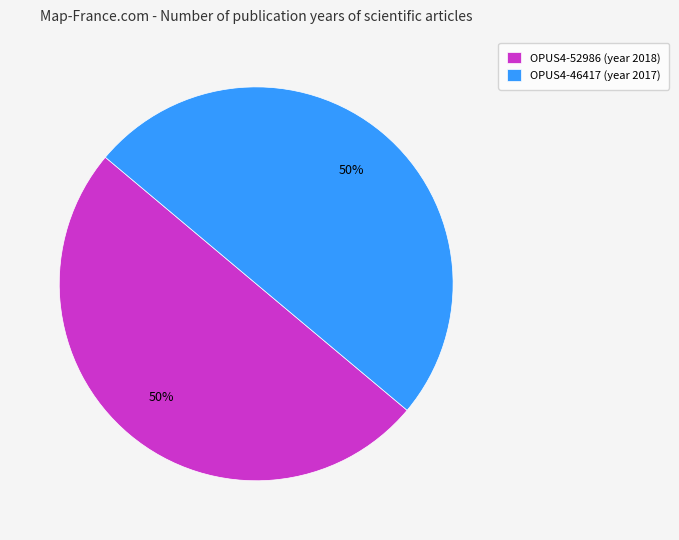

How many slices are in this pie chart?

2